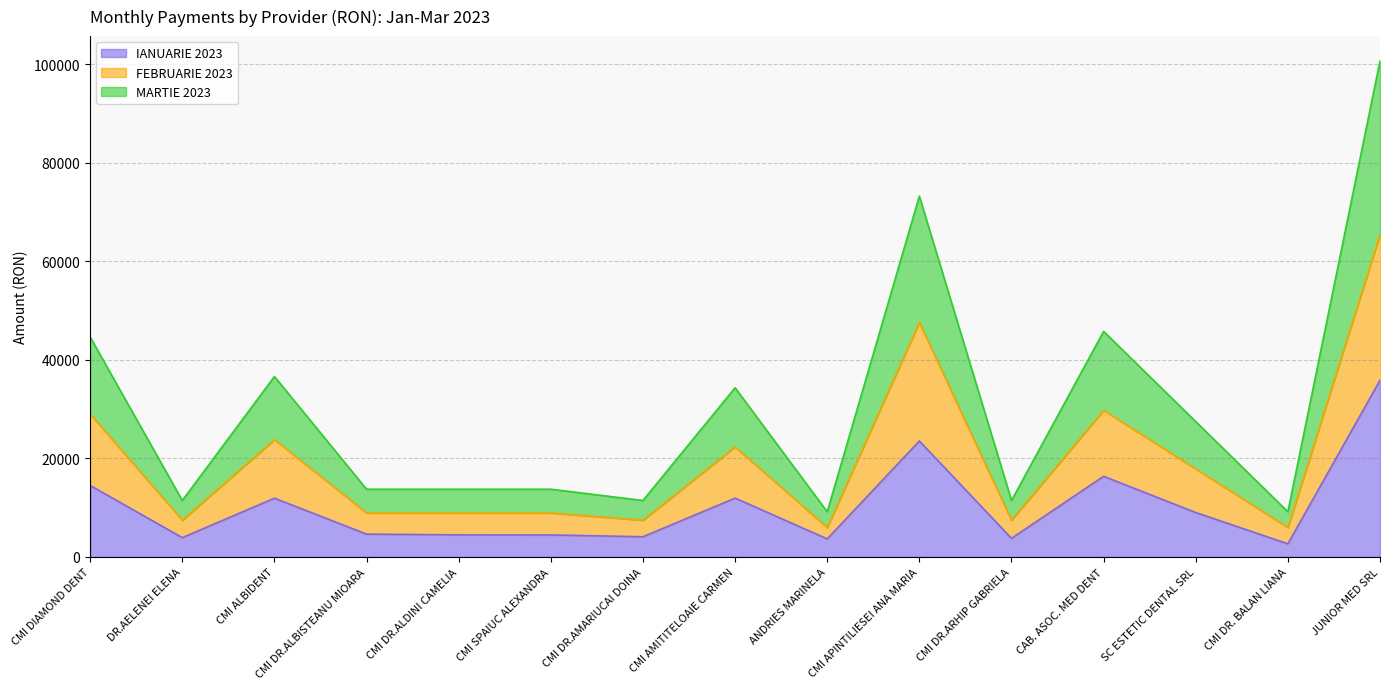

What is the total value across all series at SC ESTETIC DENTAL SRL?

27464.5